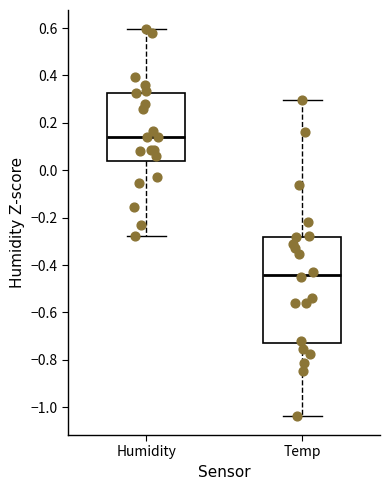

Which box is the tallest, from its lower edge to its upper edge?

Temp